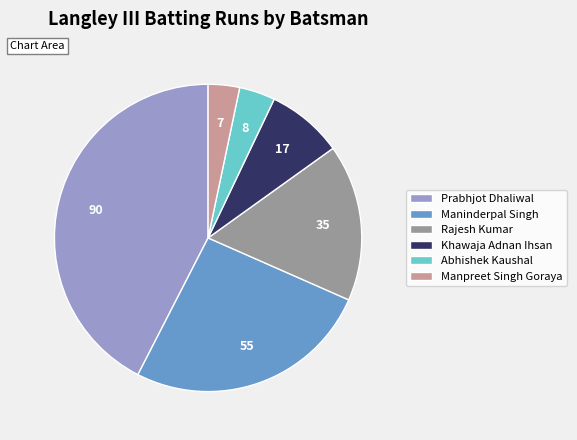

Is there any slice that represents more than half of the pie?

No